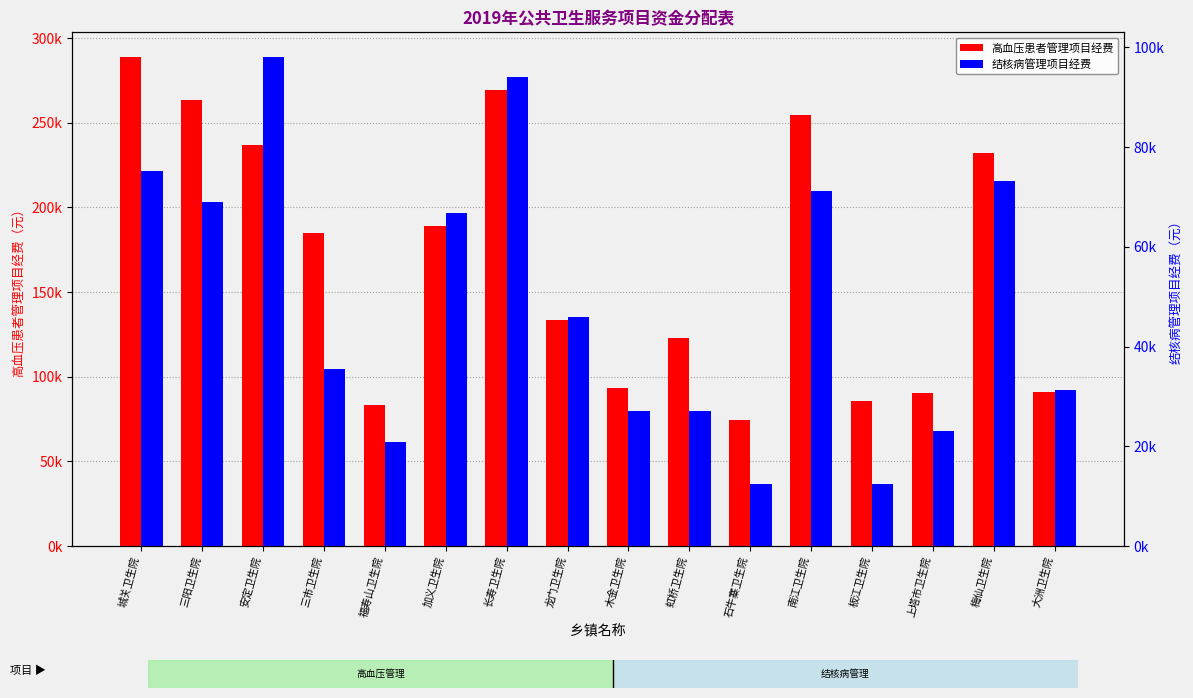

The 高血压患者管理项目经费 series shows 90800 at 大洲卫生院. True or false?

True